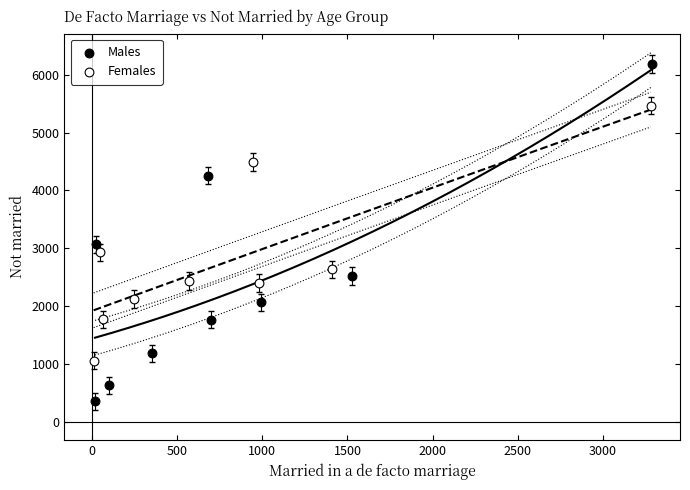

Which series reaches the maximum Y coordinate?

Males